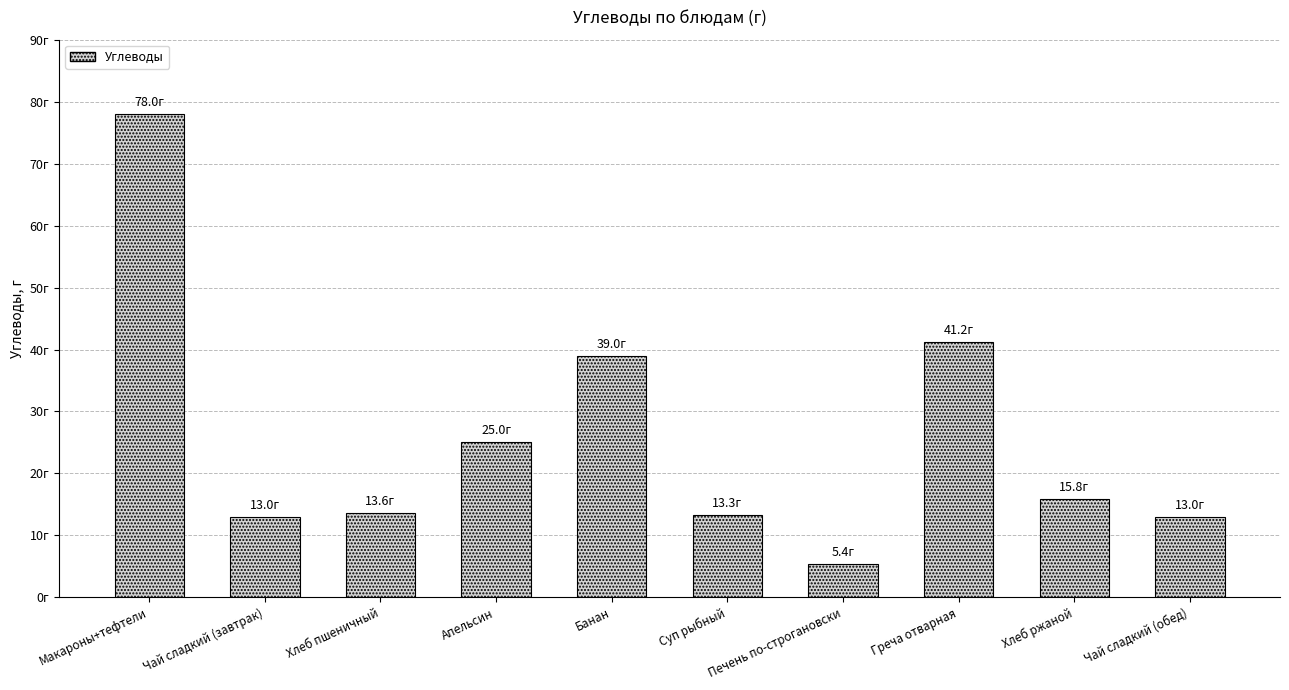

Reading left to right, transcribe all the data shown in this chart.

78.0	13.0	13.6	25.0	39.0	13.3	5.4	41.2	15.8	13.0